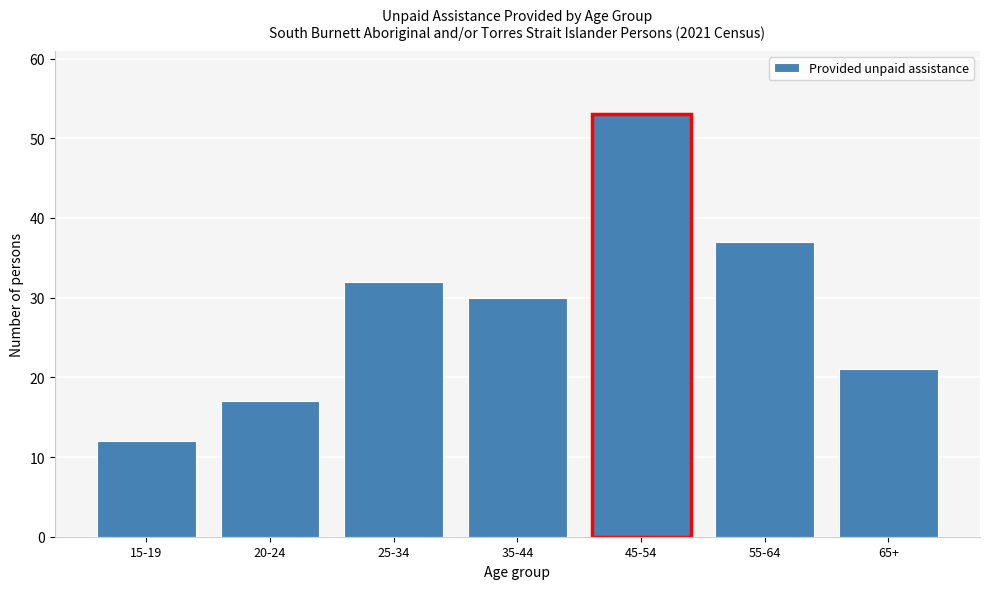

Reading right to left, transcribe all the data shown in this chart.

65+=21	55-64=37	45-54=53	35-44=30	25-34=32	20-24=17	15-19=12